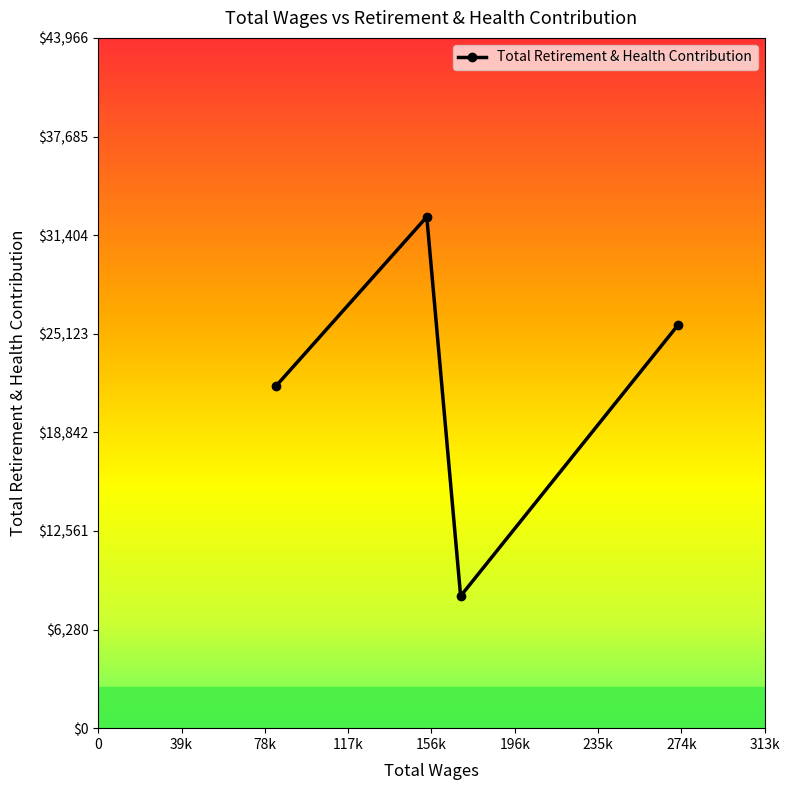

True or false: the data has more than 2 interior local peaks.

False